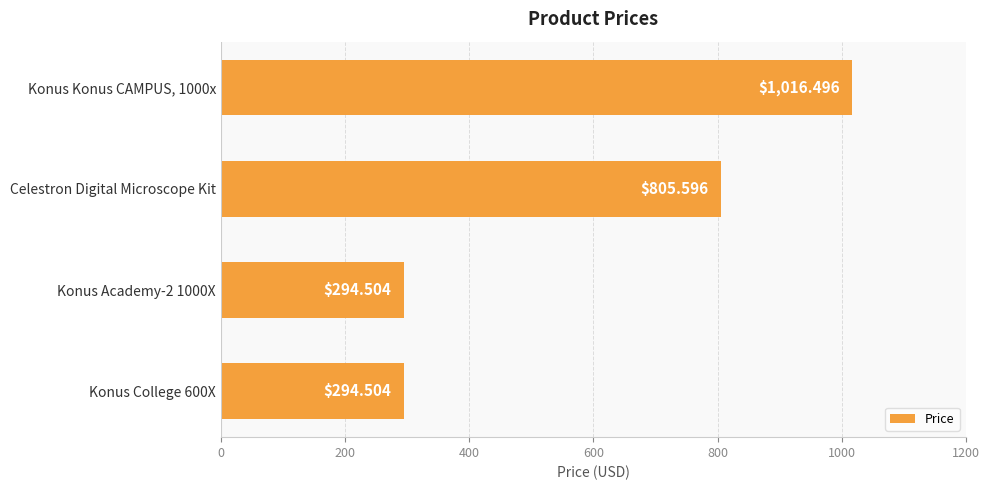

What is the difference between the values at Konus Konus CAMPUS, 1000x and Konus Academy-2 1000X?

722.0